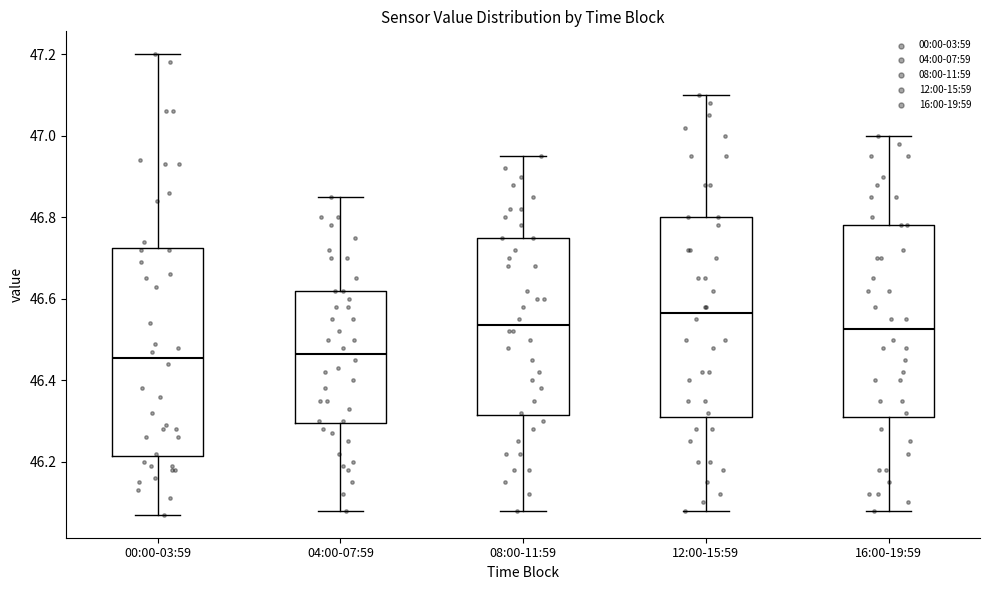

Reading left to right, transcribe this box plot: for each box, give where its median line is, the range the box spans, and where its two whiskers end, as read against the y-axis. The values are not printed on the chart, so give them approximately, as read against the axis.

00:00-03:59: median 46.46, box 46.22 to 46.72, whiskers 46.08 to 47.20
04:00-07:59: median 46.46, box 46.30 to 46.62, whiskers 46.08 to 46.86
08:00-11:59: median 46.54, box 46.32 to 46.76, whiskers 46.08 to 46.96
12:00-15:59: median 46.56, box 46.32 to 46.80, whiskers 46.08 to 47.10
16:00-19:59: median 46.52, box 46.32 to 46.78, whiskers 46.08 to 47.00